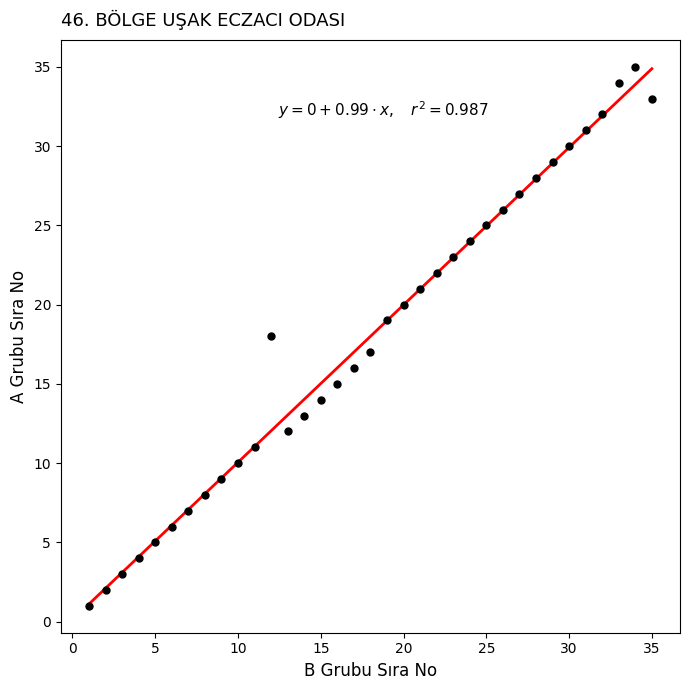

What is the range of Y values (max minus min)?

34